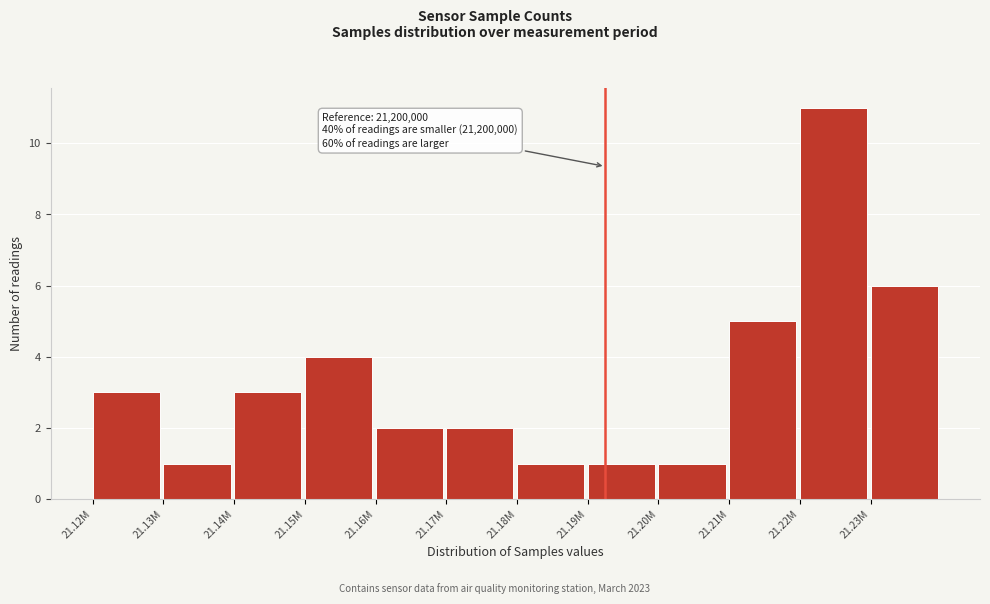

Reading right to left, extract all data points from this chart.

6	11	5	1	1	1	2	2	4	3	1	3